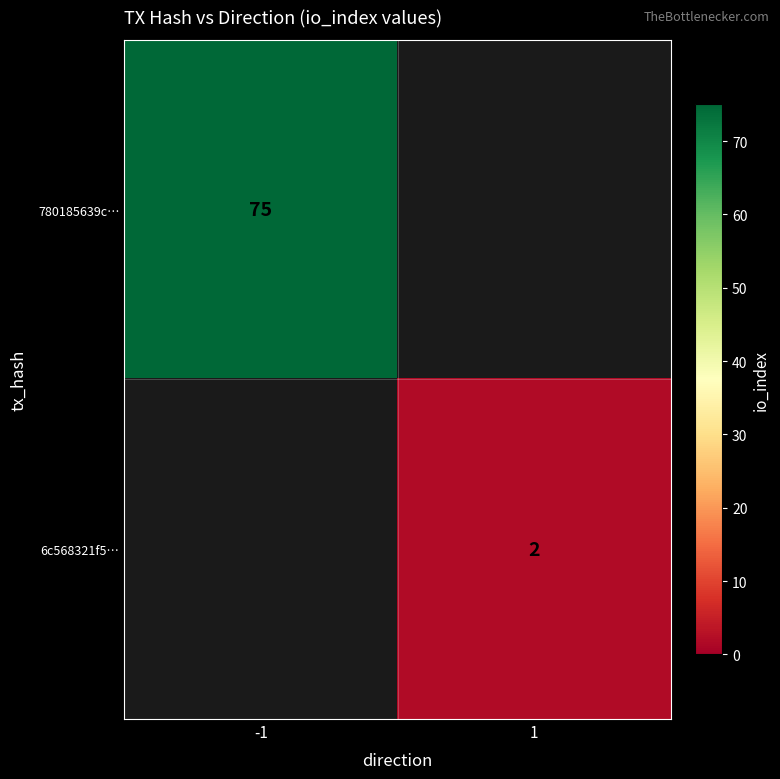

The 6c568321f5… series shows 3 at 1. True or false?

False